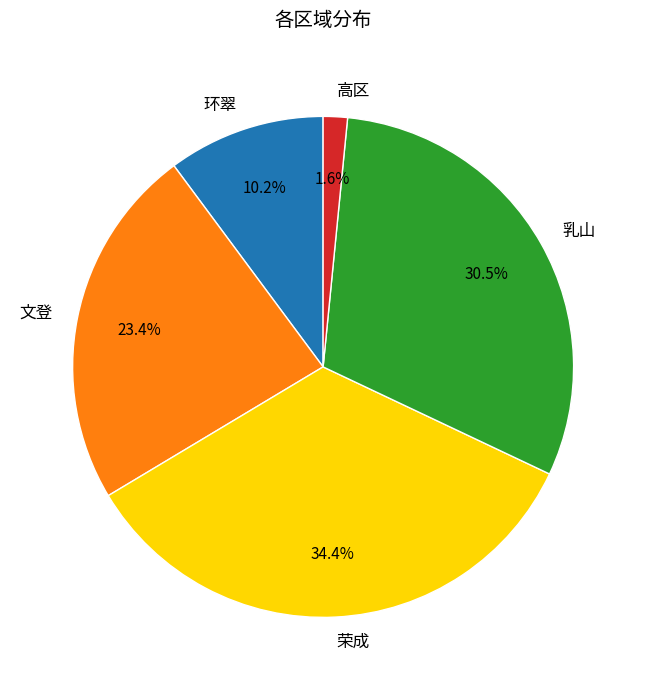

How many segments does this pie chart have?

5